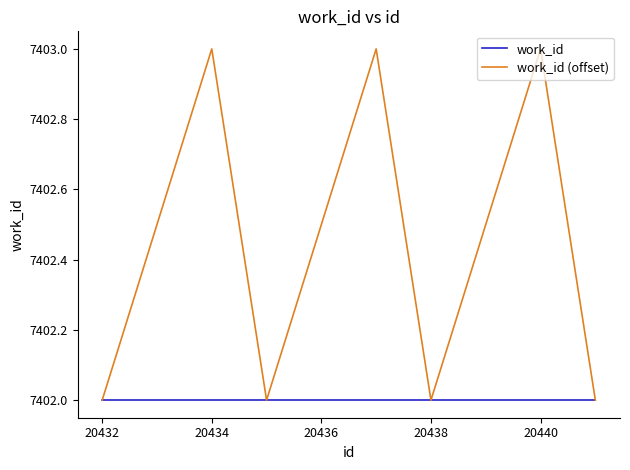

Which series has the largest range (max minus min)?

work_id (offset)